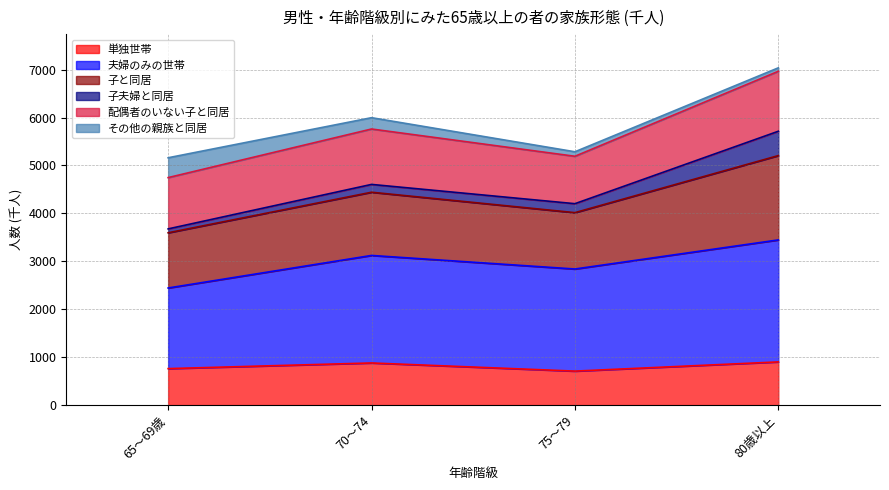

At which category is the sum across all series the highest?

80歳以上